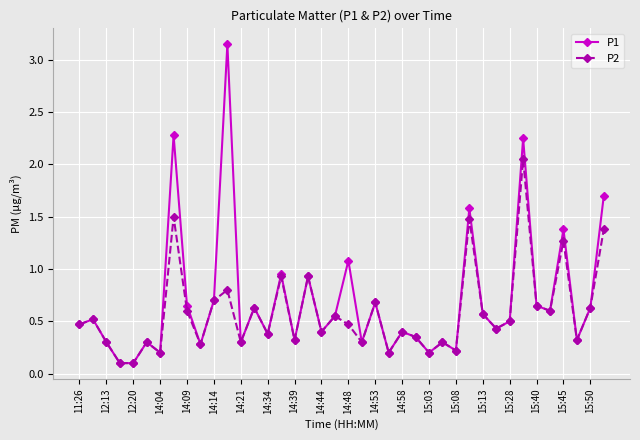

What is the value of the P1 point at the 1st from the left?

0.5